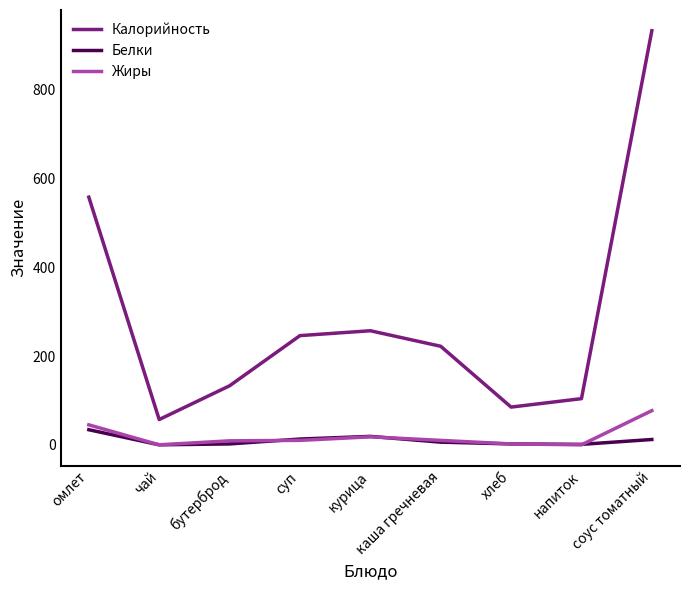

At which category is the sum across all series the highest?

соус томатный